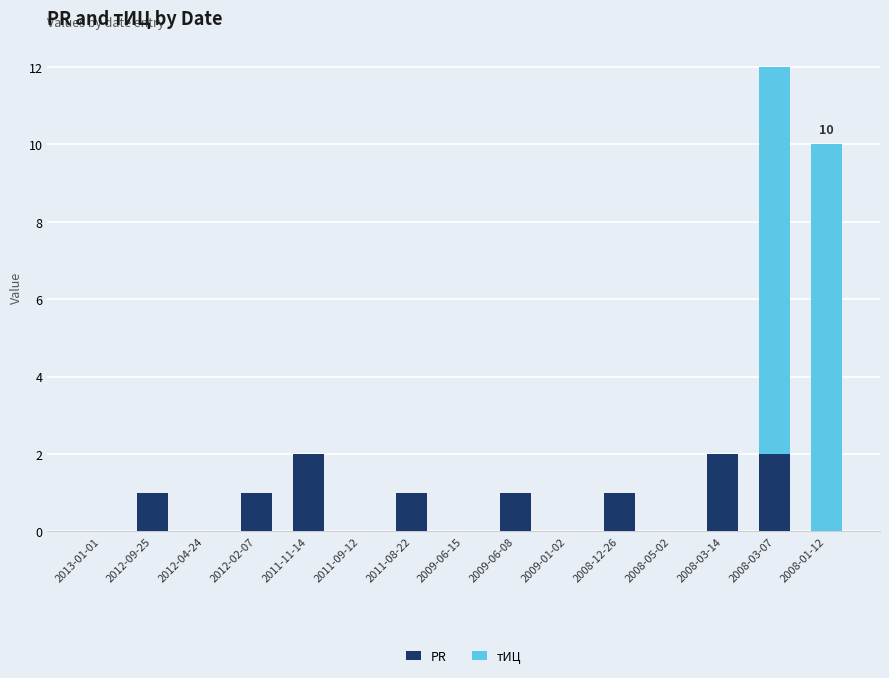

What is the sum of all PR values?

11